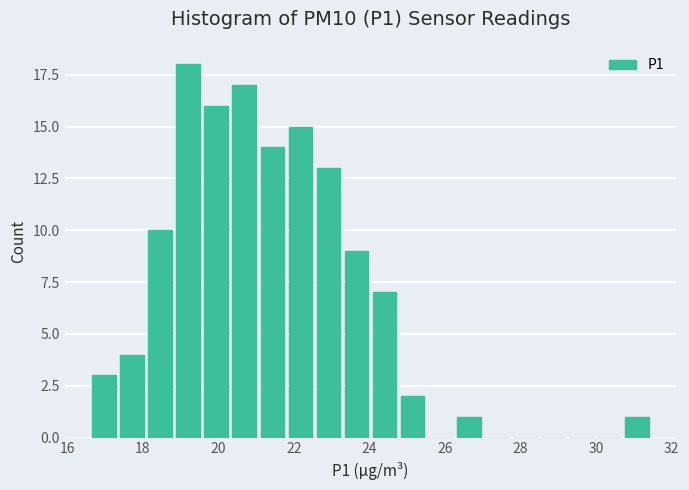

Read against the x-axis, roughly where is the centre of the tallest bar?

19.2